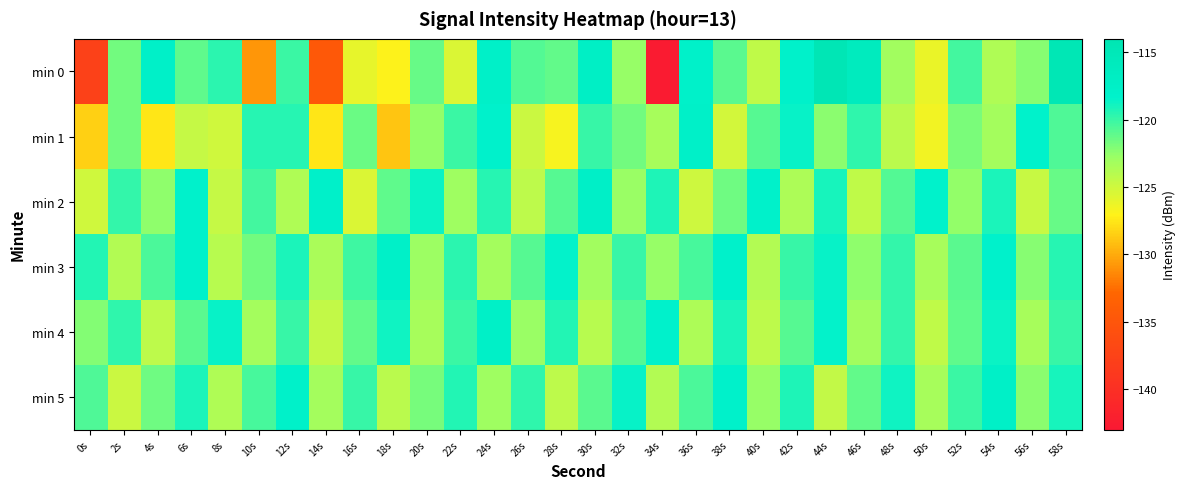

Rank the series by their maximum value, from lowest to highest.

min 1, min 3, min 4, min 5, min 2, min 0